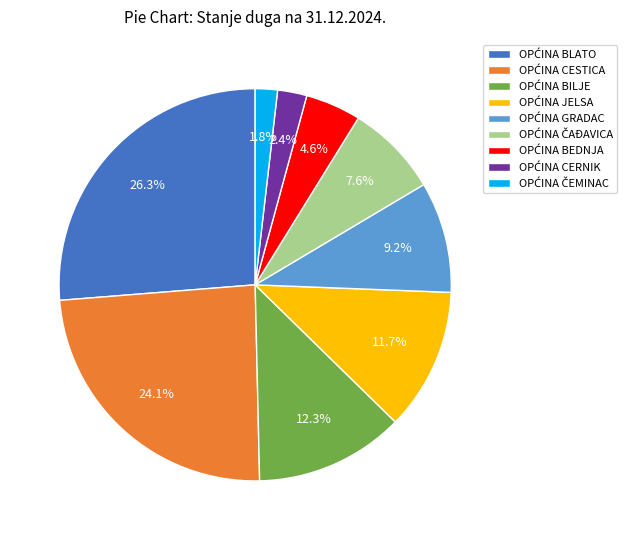

To the nearest percent, what is the average slice percentage?

11%